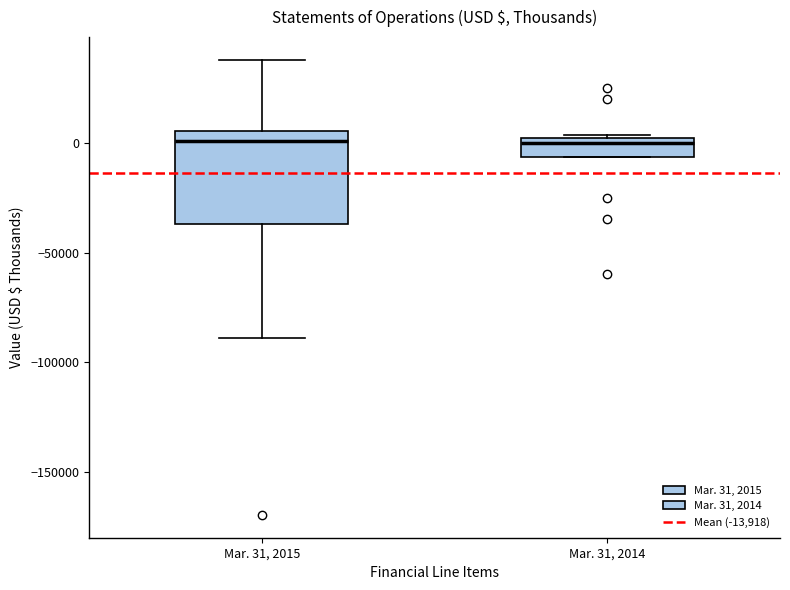

Reading left to right, transcribe this box plot: for each box, give where its median line is, the range the box spans, and where its two whiskers end, as read against the y-axis. The values are not printed on the chart, so give them approximately, as read against the axis.

Mar. 31, 2015: median 0, box -35000 to 5000, whiskers -90000 to 40000
Mar. 31, 2014: median 0 (just below the box's upper edge), box -5000 to 0, whiskers -5000 to 5000